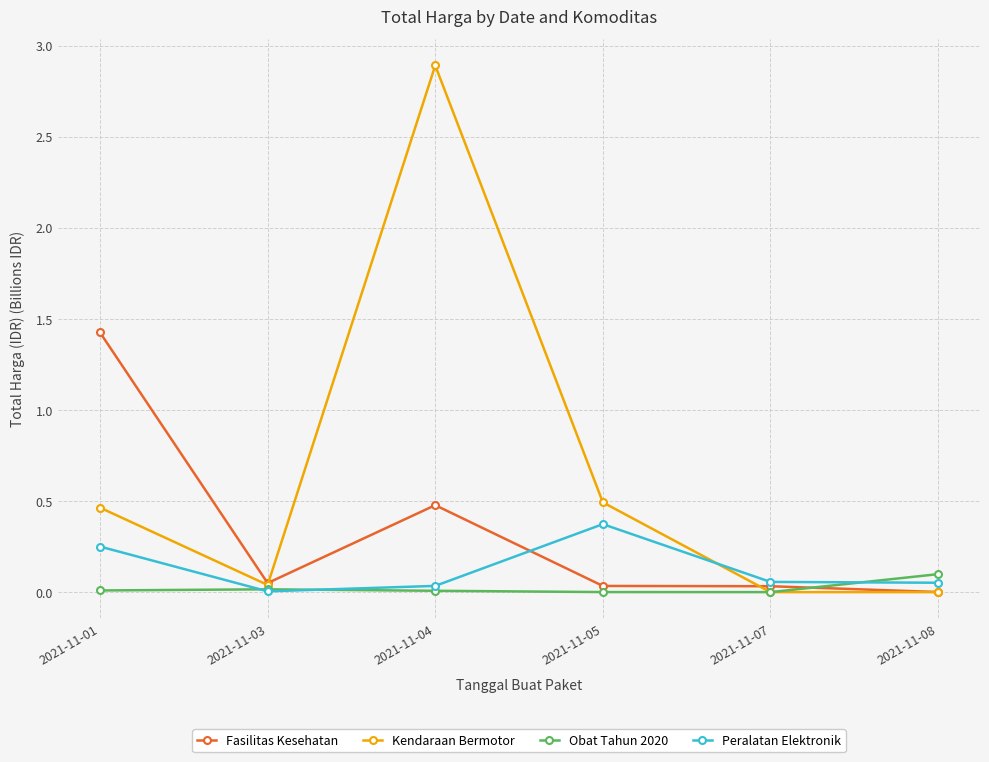

The value of Fasilitas Kesehatan at 2021-11-04 is 0.2. True or false?

False